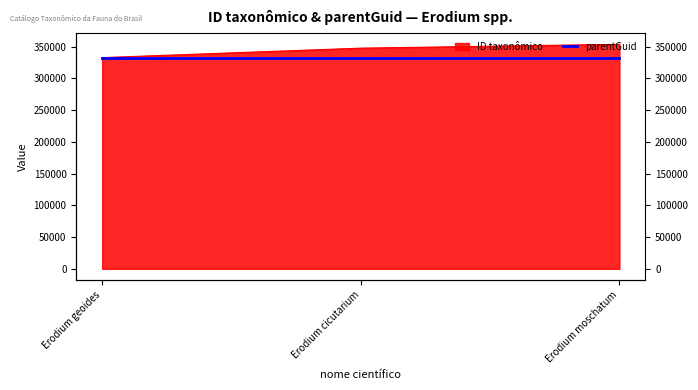

How many values exceed 347719?

1